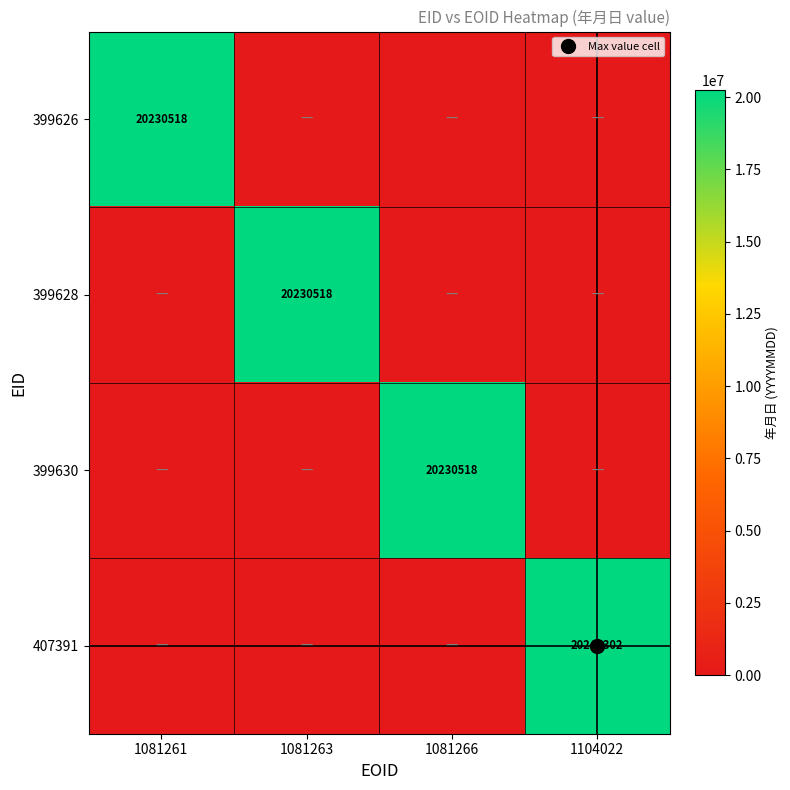

How many categories are shown in the chart?

4